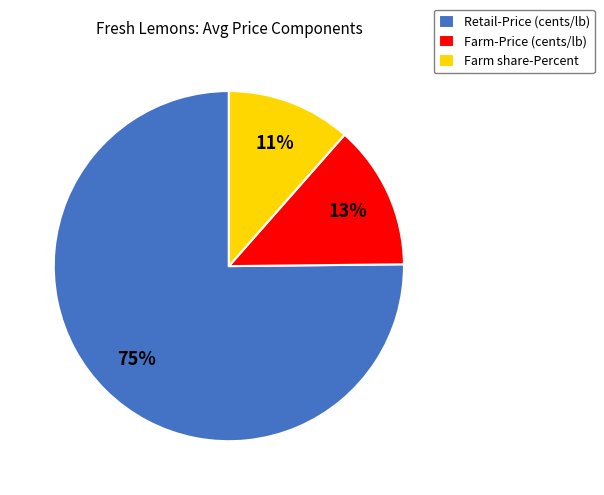

To the nearest percent, what percentage of the pie is Farm share-Percent?

11%